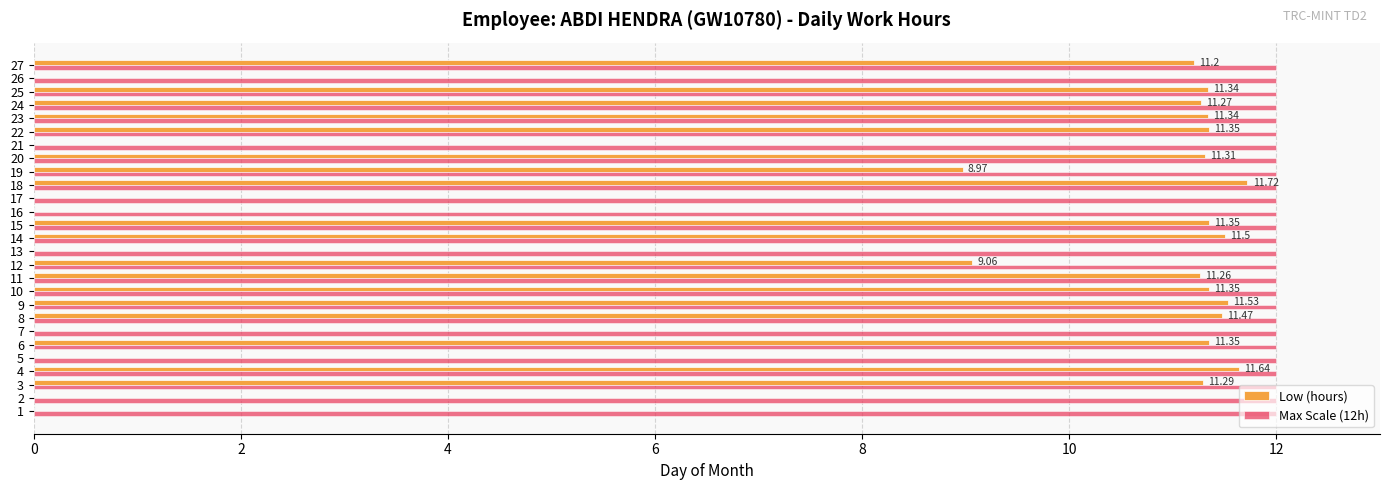

Which series changed the most between 10 and 26?

Low (hours)